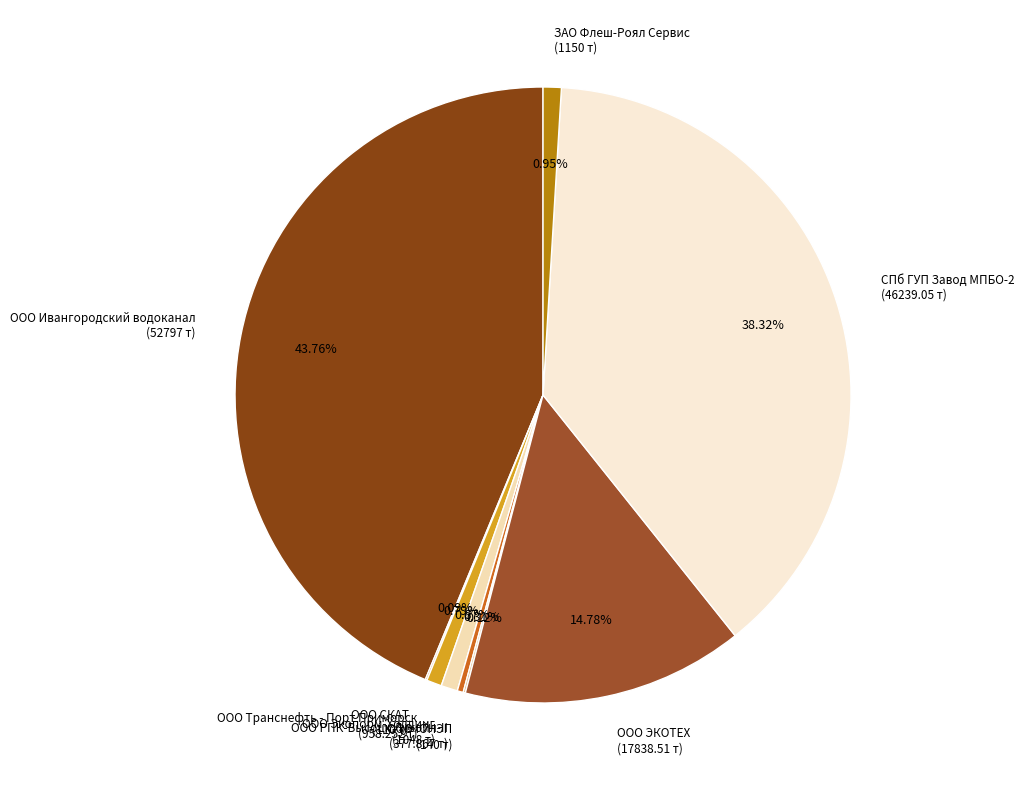

Approximately how many times larger is the value at ООО Транснефть - Порт Приморск (958.252 т) compared to ООО РПК-Высоцк Лукойл-II (377.867 т)?

2.5